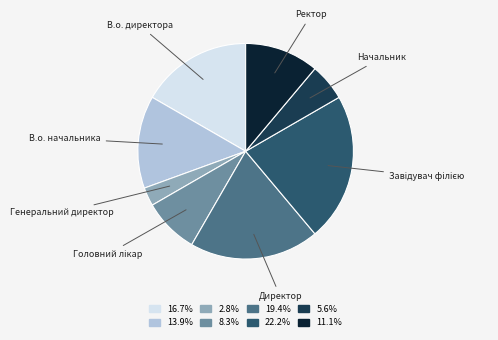

Count the number of slices in the pie.

8